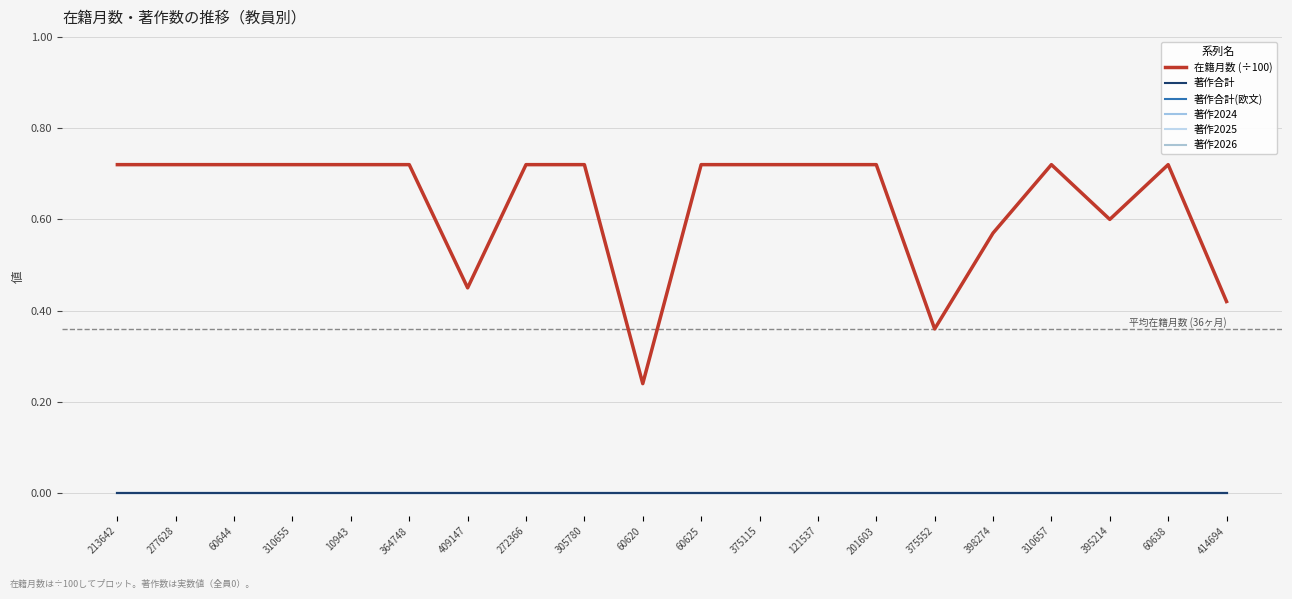

At how many categories does at least one series exceed 0?

20